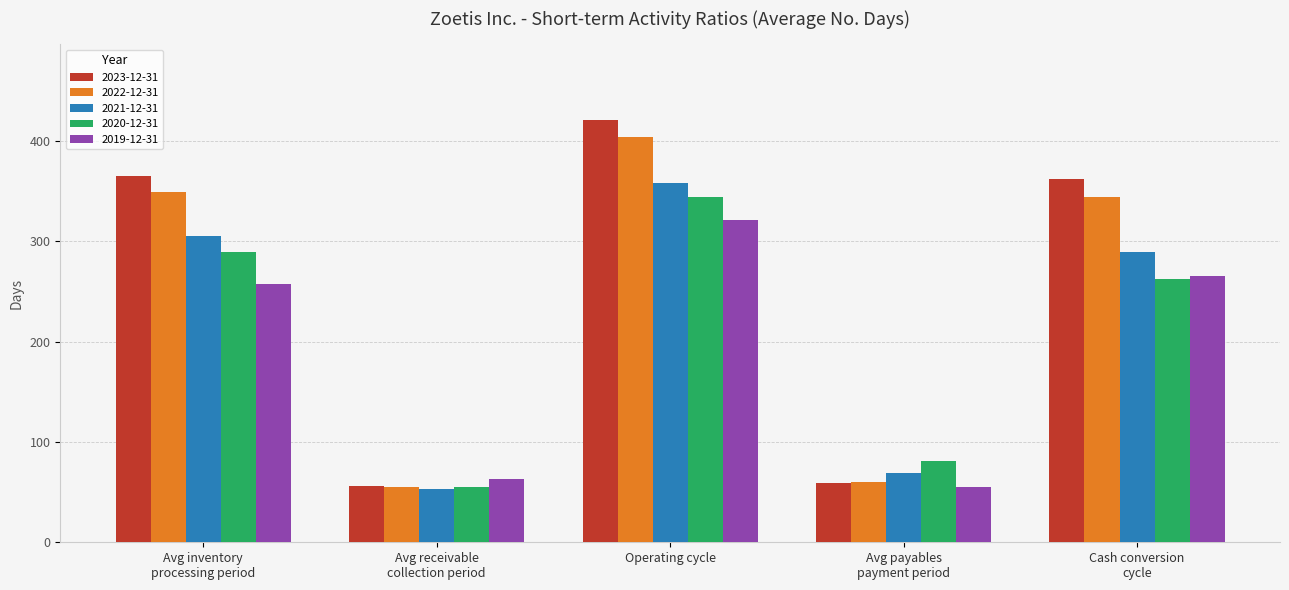

What is the sum of the 2022-12-31 values at Operating cycle and Cash conversion
cycle?

748